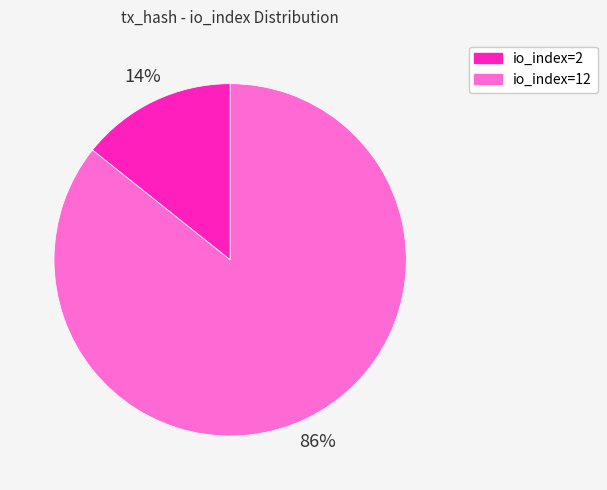

To the nearest percent, what is the combined percentage of io_index=12 and io_index=2?

100%